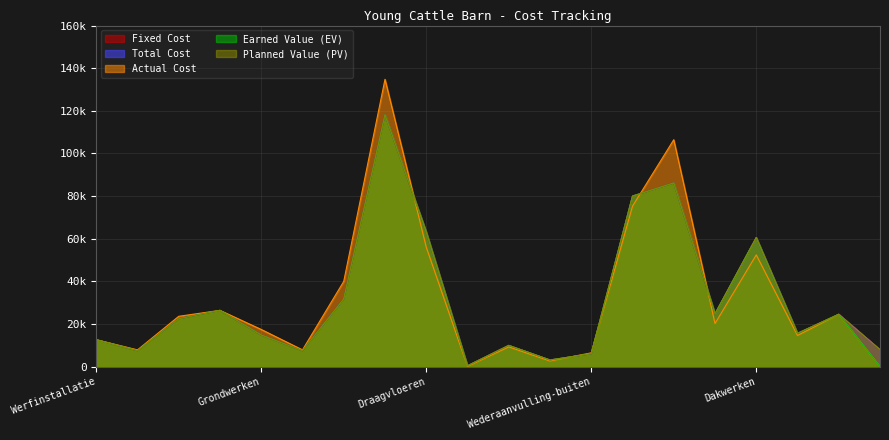

Which series has the largest range (max minus min)?

Actual Cost